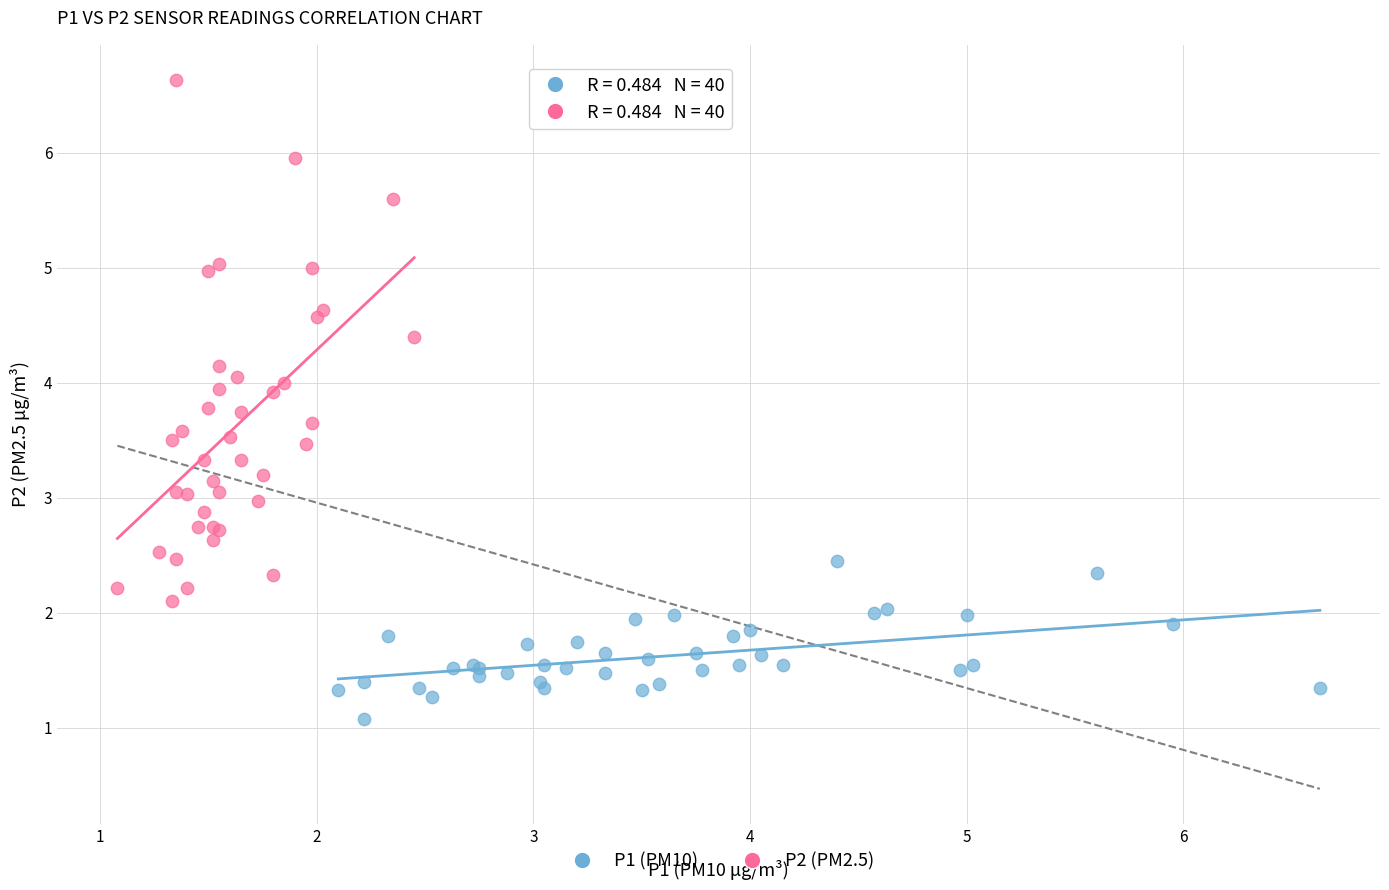

Which series has the widest spread of Y values?

P2 (PM2.5)